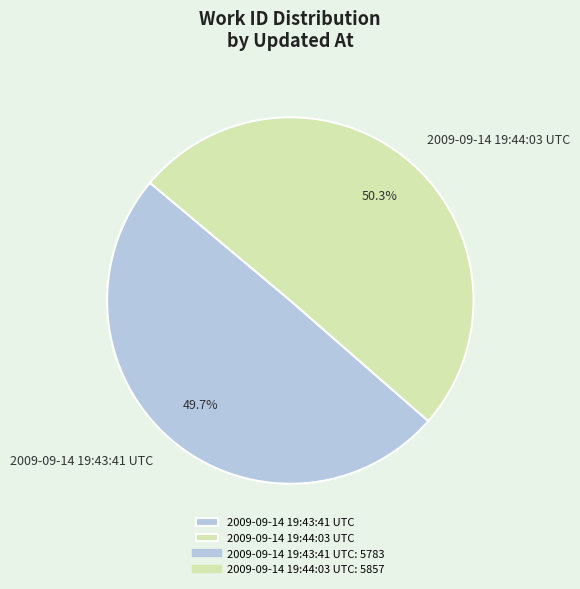

What is the smallest slice in the pie chart?

2009-09-14 19:43:41 UTC